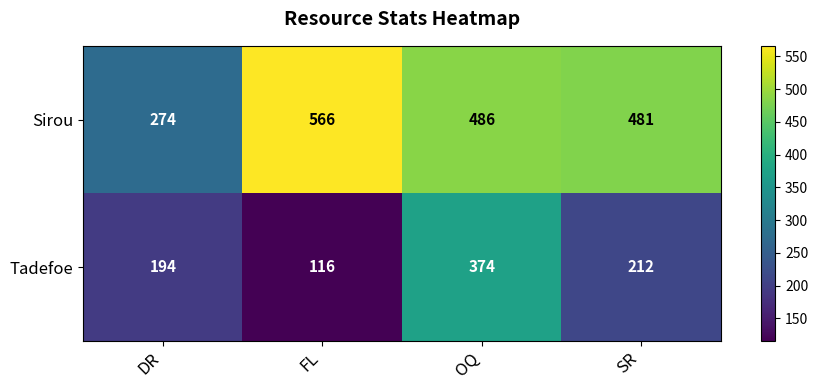

Reading left to right, transcribe all the data shown in this chart.

Sirou: 274	566	486	481
Tadefoe: 194	116	374	212